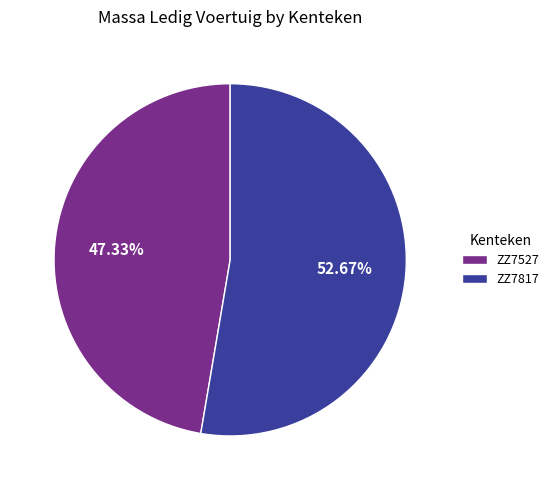

To the nearest percent, what portion does ZZ7817 represent?

53%